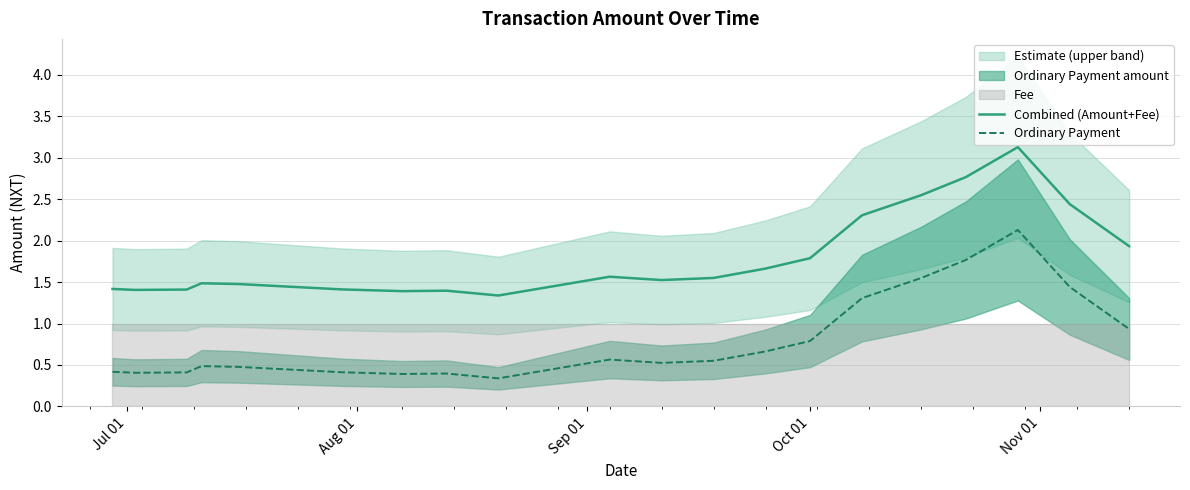

True or false: Ordinary Payment and Combined (Amount+Fee) intersect in this chart.

False